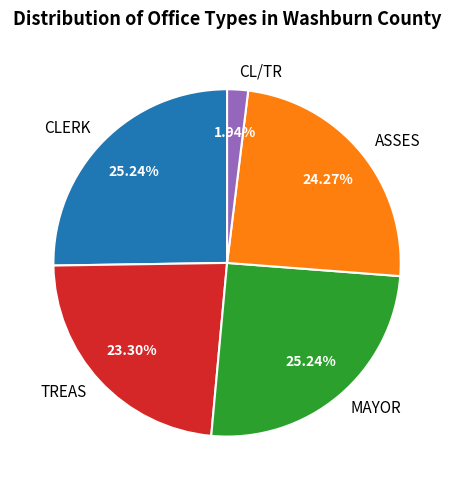

The TREAS slice represents 23% of the pie. True or false?

True